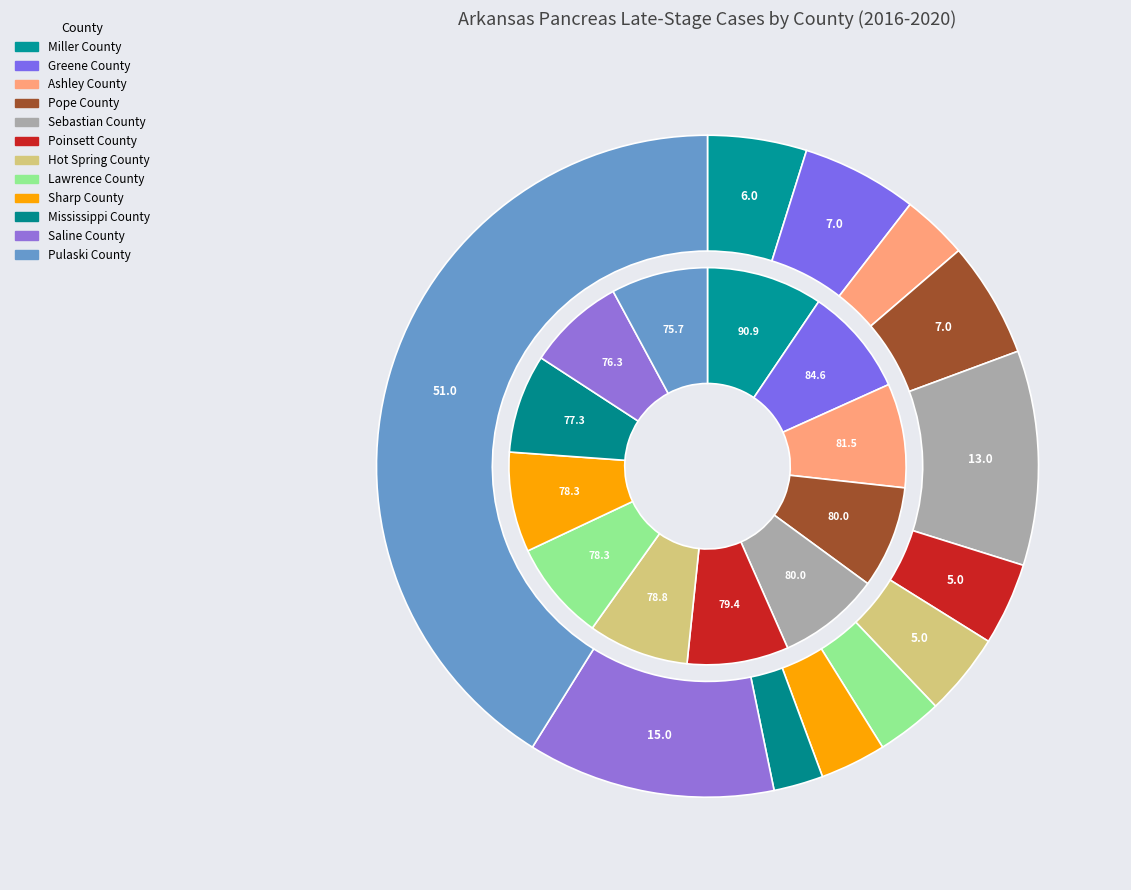

Rank the categories by value from lowest to highest.

Mississippi County, Ashley County, Lawrence County, Sharp County, Poinsett County, Hot Spring County, Miller County, Greene County, Pope County, Sebastian County, Saline County, Pulaski County